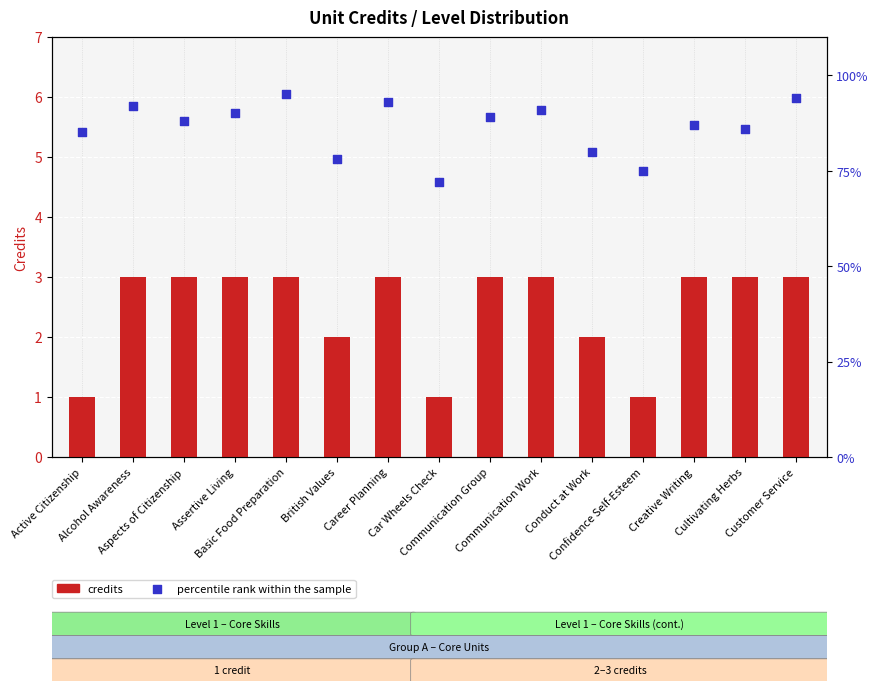

At how many categories does at least one series exceed 85?

10